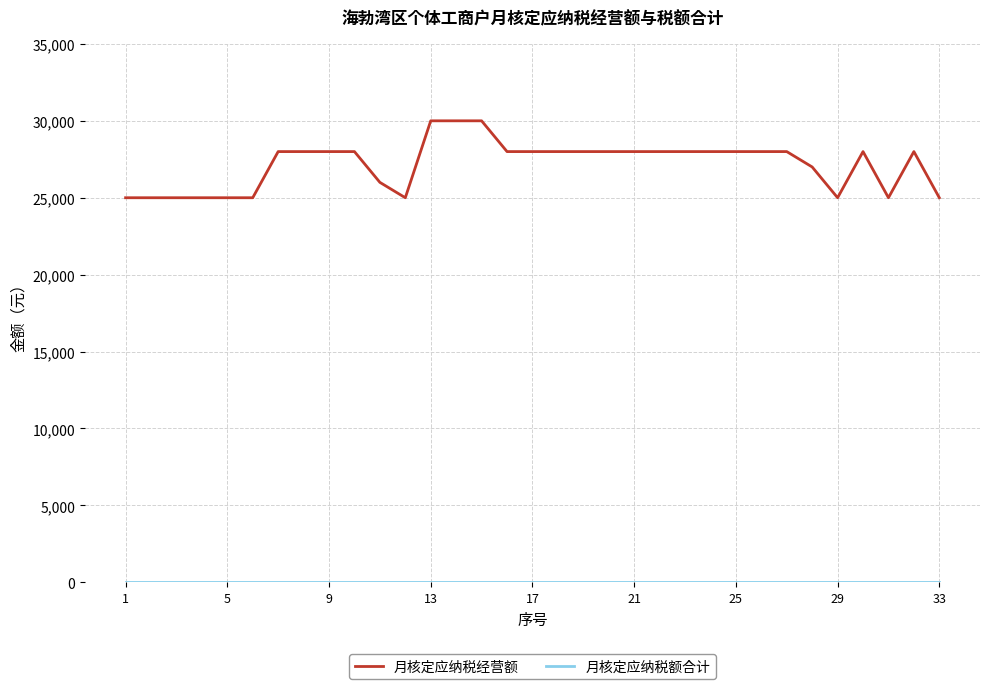

Which series has the largest range (max minus min)?

月核定应纳税经营额